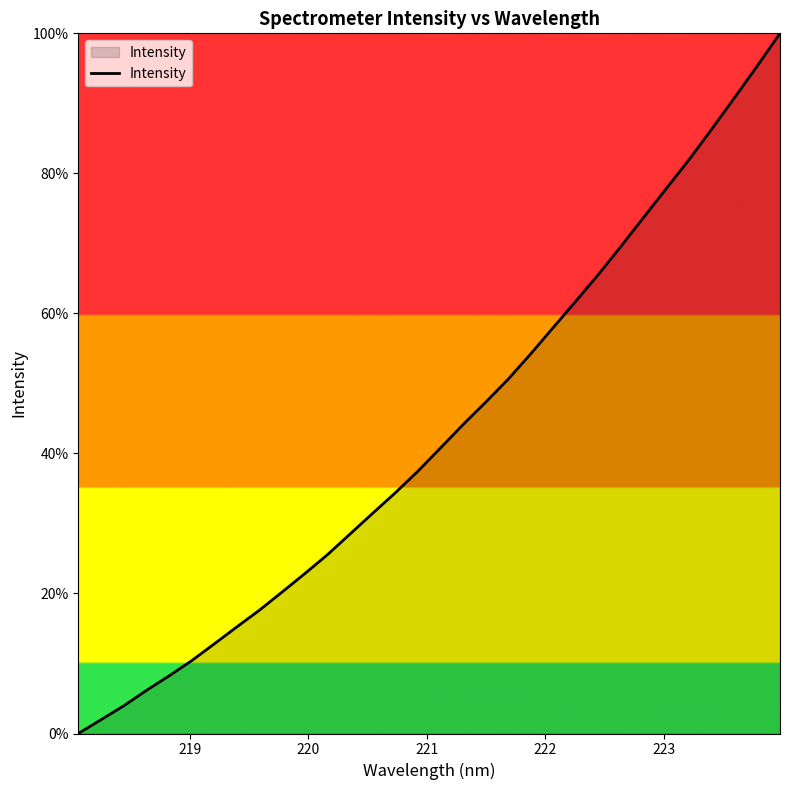

What is the greatest value displayed?

100.0